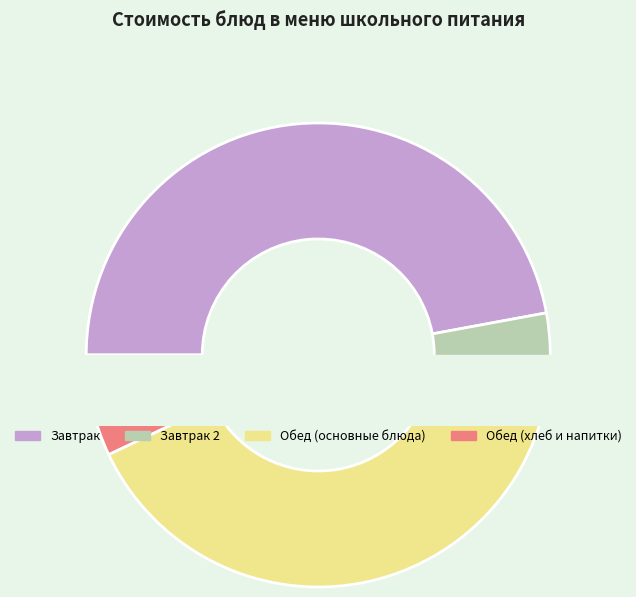

The Обед (основные блюда) slice represents 41% of the pie. True or false?

True